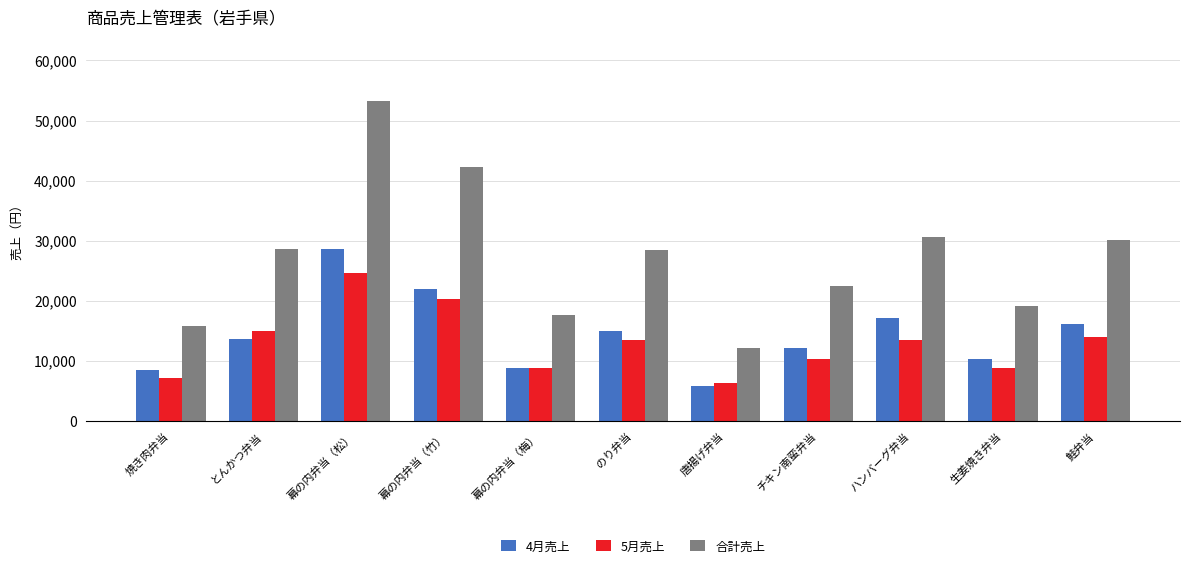

What position from the right is 生姜焼き弁当?

2